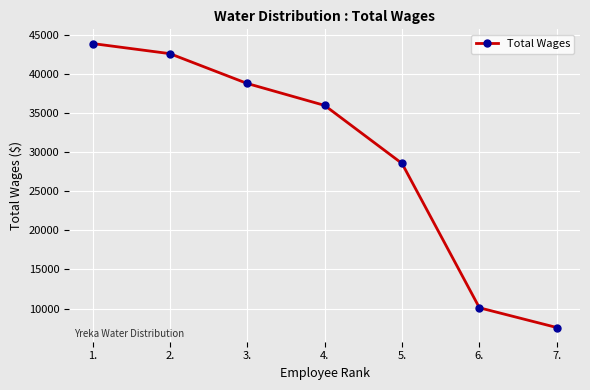

List the labels in order of value, smallest first.

7., 6., 5., 4., 3., 2., 1.